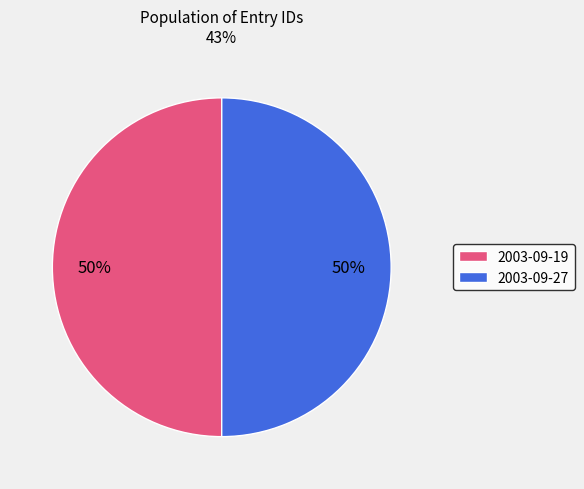

How many segments does this pie chart have?

2